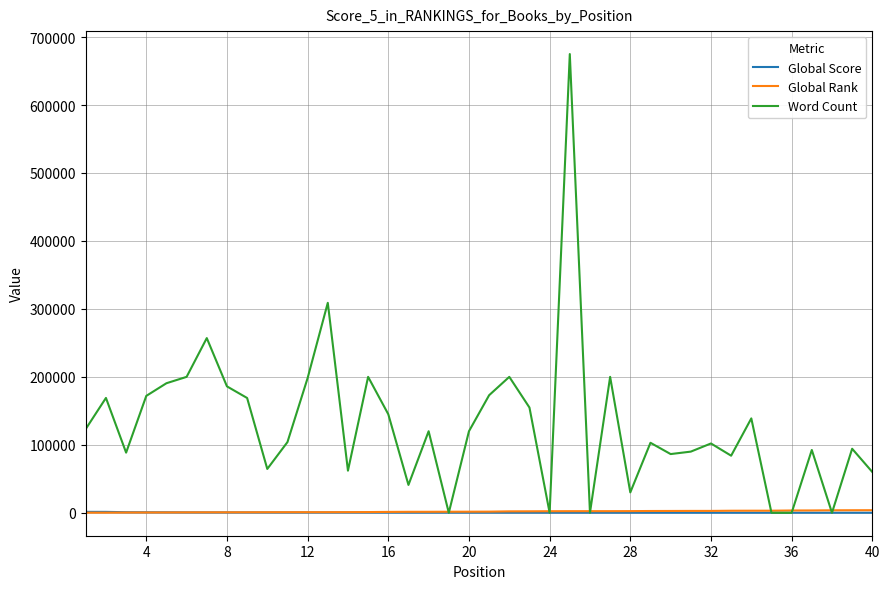

Which series has the largest range (max minus min)?

Word Count